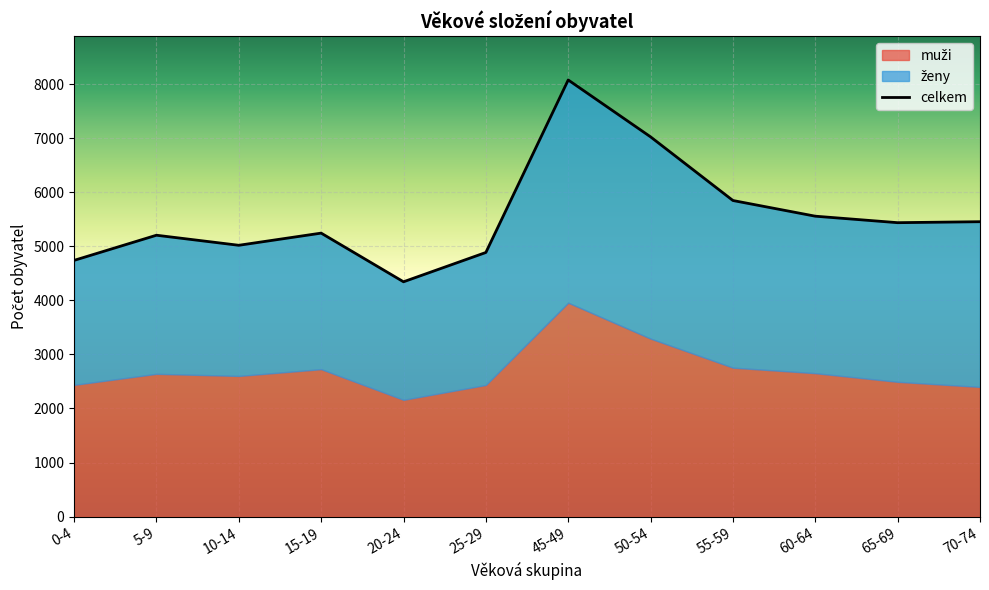

True or false: celkem has more than 2 interior local peaks.

True